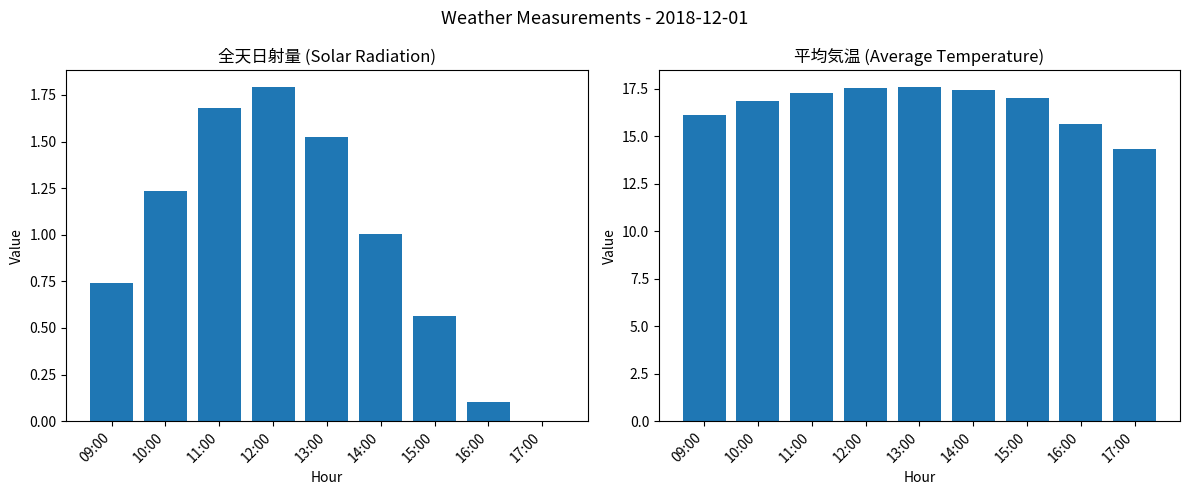

Rank the series by their maximum value, from lowest to highest.

全天日射量 (MJ/m2/hr), 平均気温 (°C)